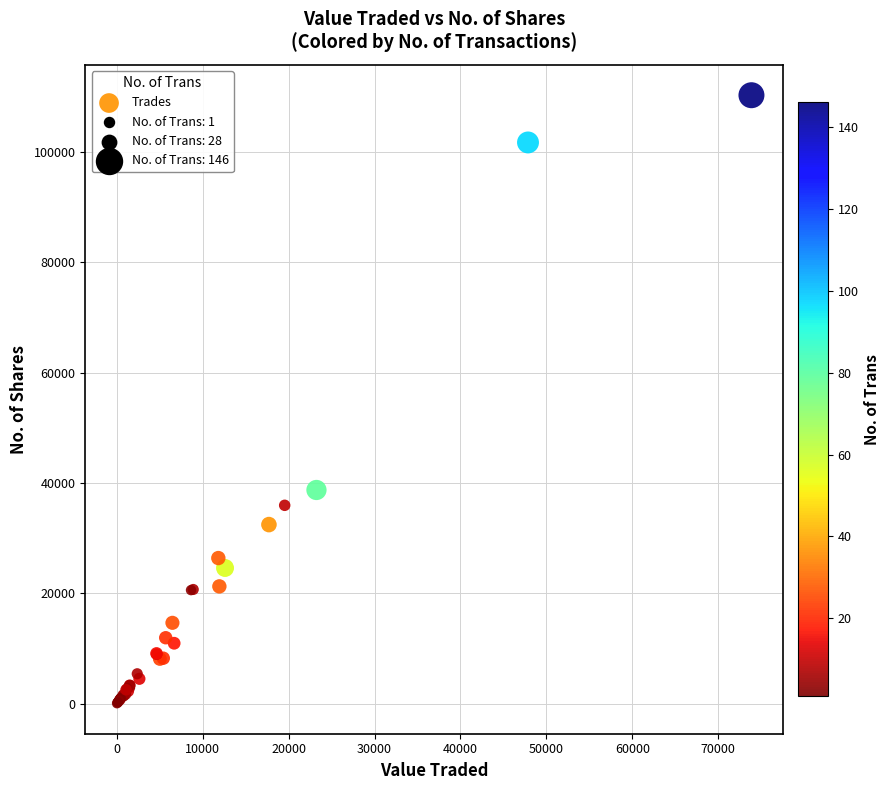

What Y value in the scatter plot is closest to 55185?

38738